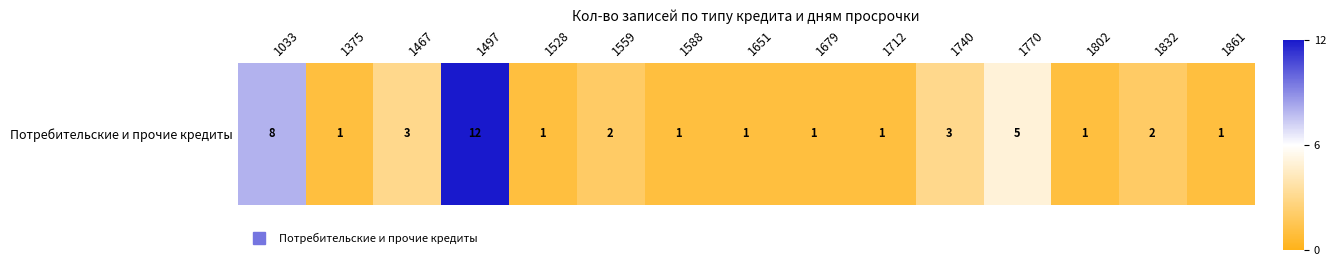

List the labels in order of value, largest first.

1497, 1033, 1770, 1467, 1740, 1559, 1832, 1375, 1528, 1588, 1651, 1679, 1712, 1802, 1861